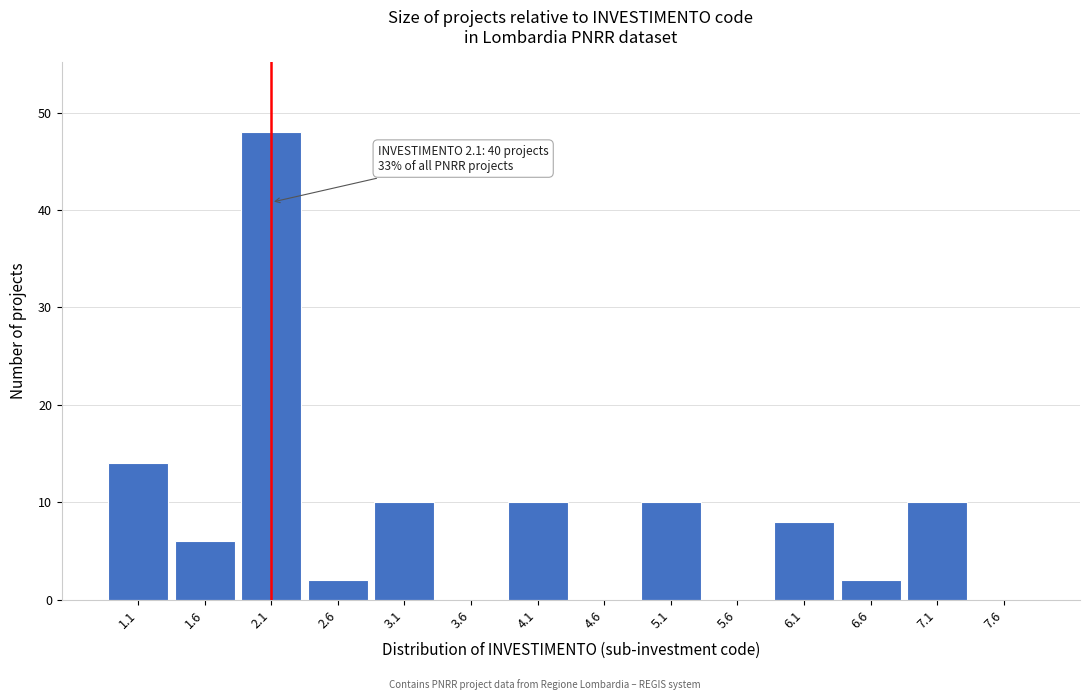

Which range on the x-axis has the tallest bar?

1.85 to 2.35